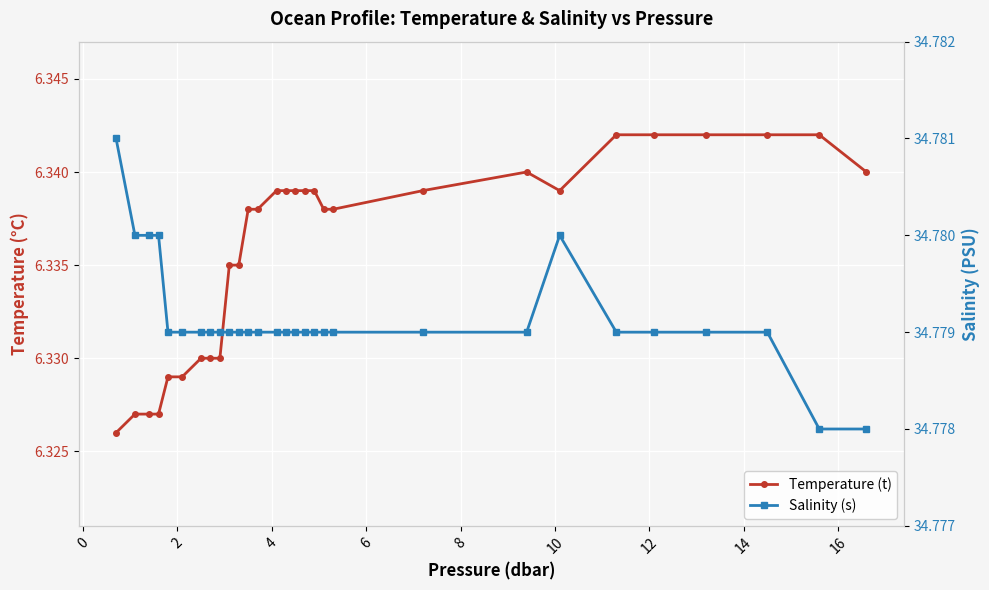

Reading left to right, list all the values displayed in this chart.

Temperature (t): 6.3	6.3	6.3	6.3	6.3	6.3	6.3	6.3	6.3	6.3	6.3	6.3	6.3	6.3	6.3	6.3	6.3	6.3	6.3	6.3	6.3	6.3	6.3	6.3	6.3	6.3	6.3	6.3	6.3
Salinity (s): 34.8	34.8	34.8	34.8	34.8	34.8	34.8	34.8	34.8	34.8	34.8	34.8	34.8	34.8	34.8	34.8	34.8	34.8	34.8	34.8	34.8	34.8	34.8	34.8	34.8	34.8	34.8	34.8	34.8